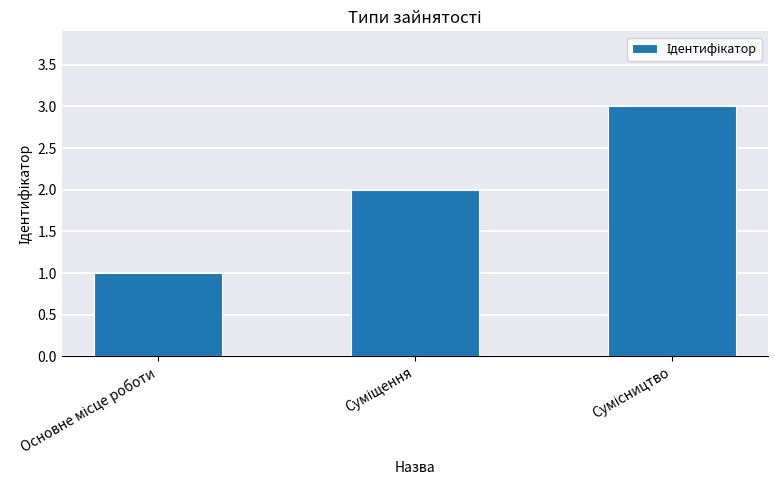

What is the difference between the maximum and second lowest values?

1